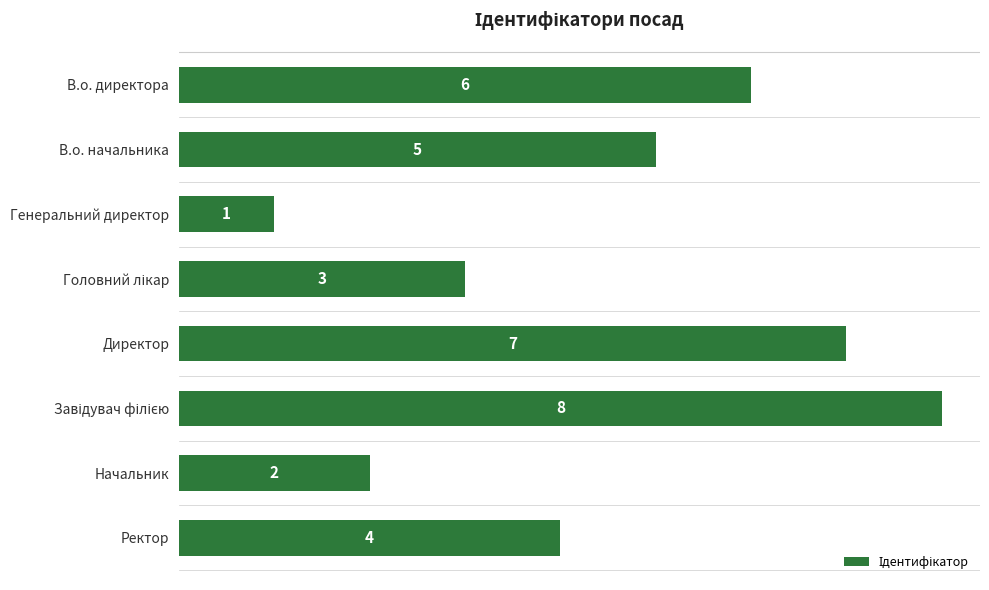

What is the minimum value shown in the chart?

1